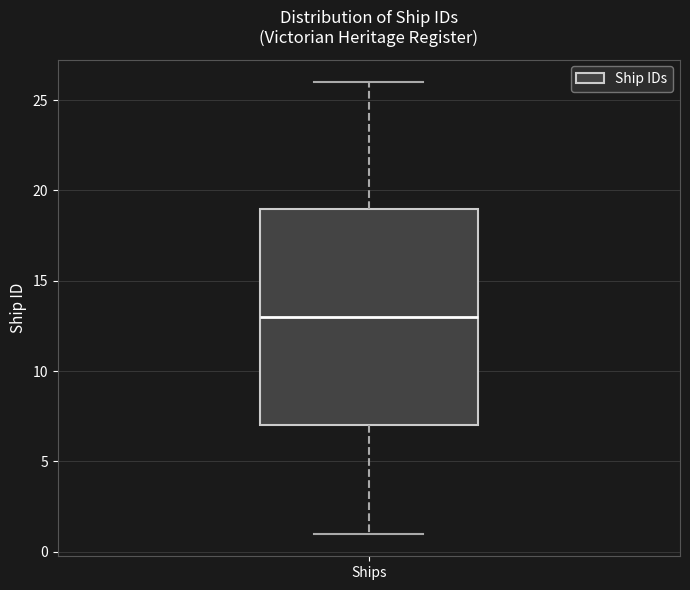

Where is the lower edge of the box for Ships on the y-axis? The values are not printed on the chart, so give them approximately, as read against the axis.

7